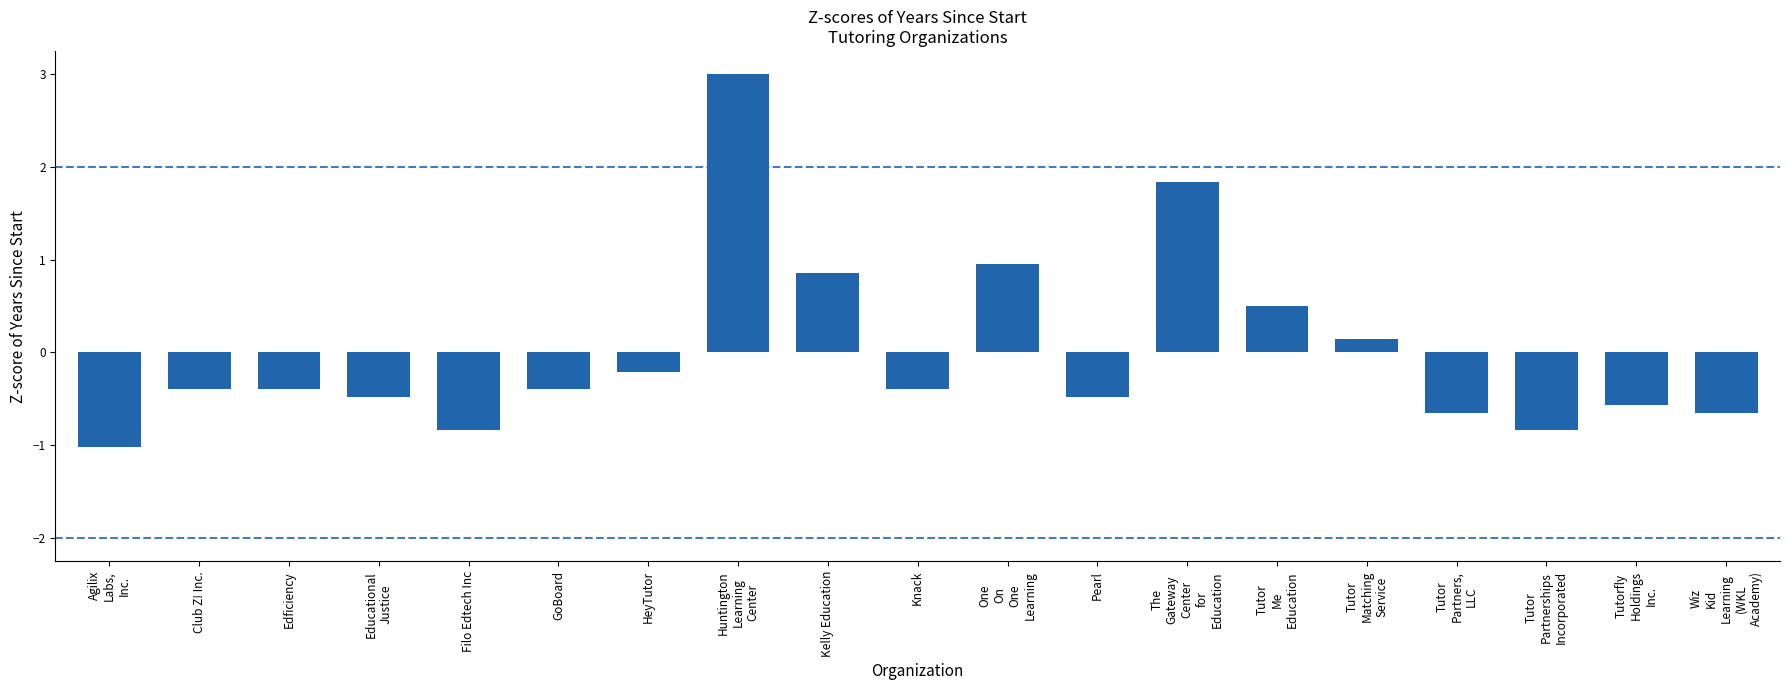

Where does the data first go above 0?

Huntington
Learning
Center